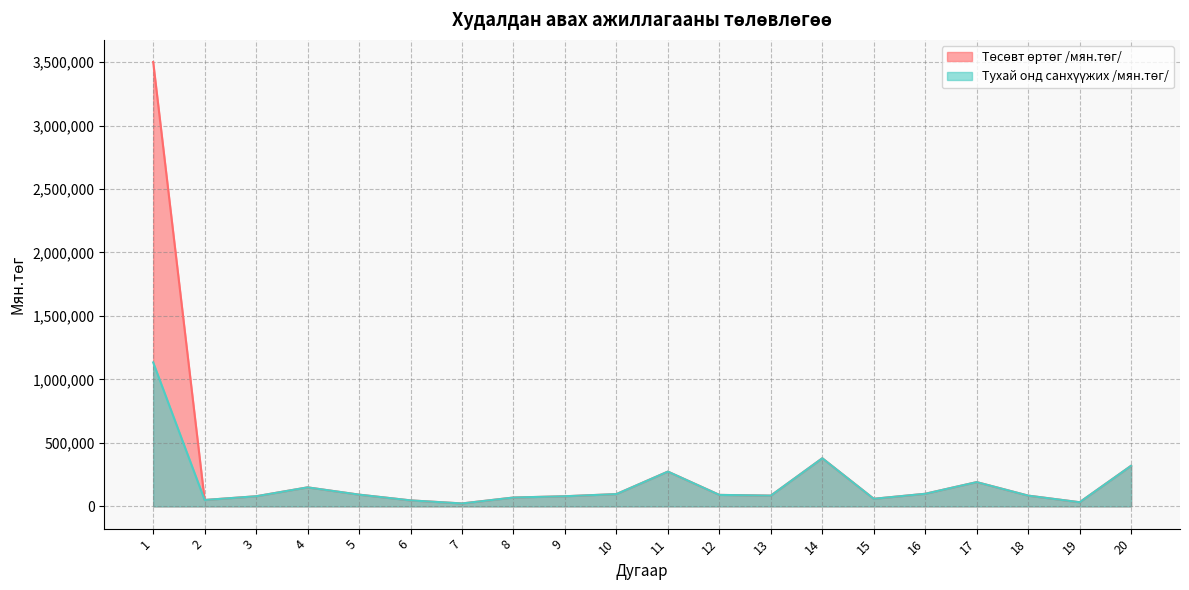

At which category is the sum across all series the highest?

1